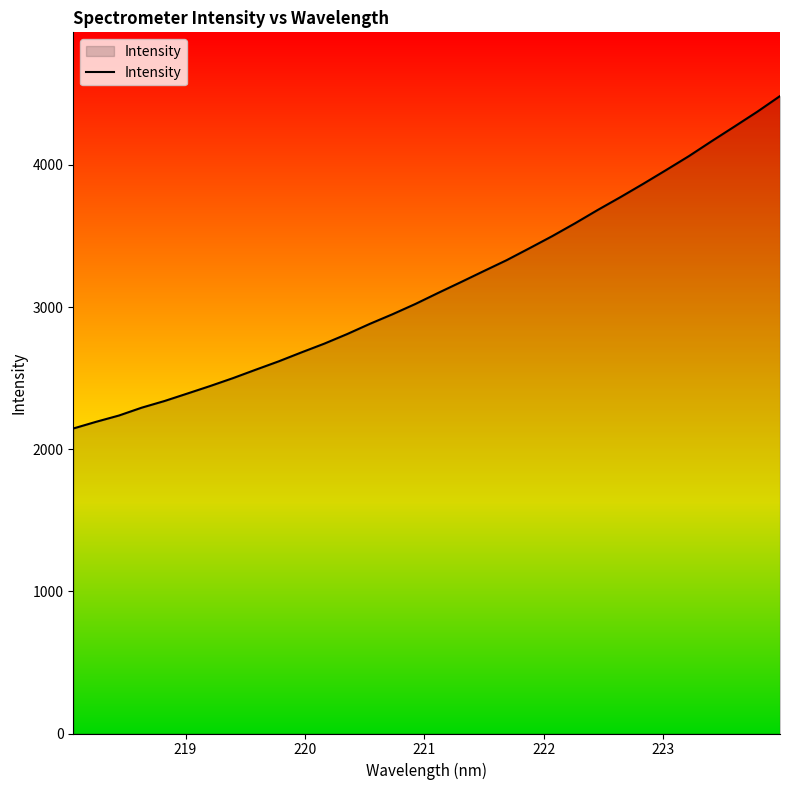

What is the difference between the maximum and minimum values?

2338.7